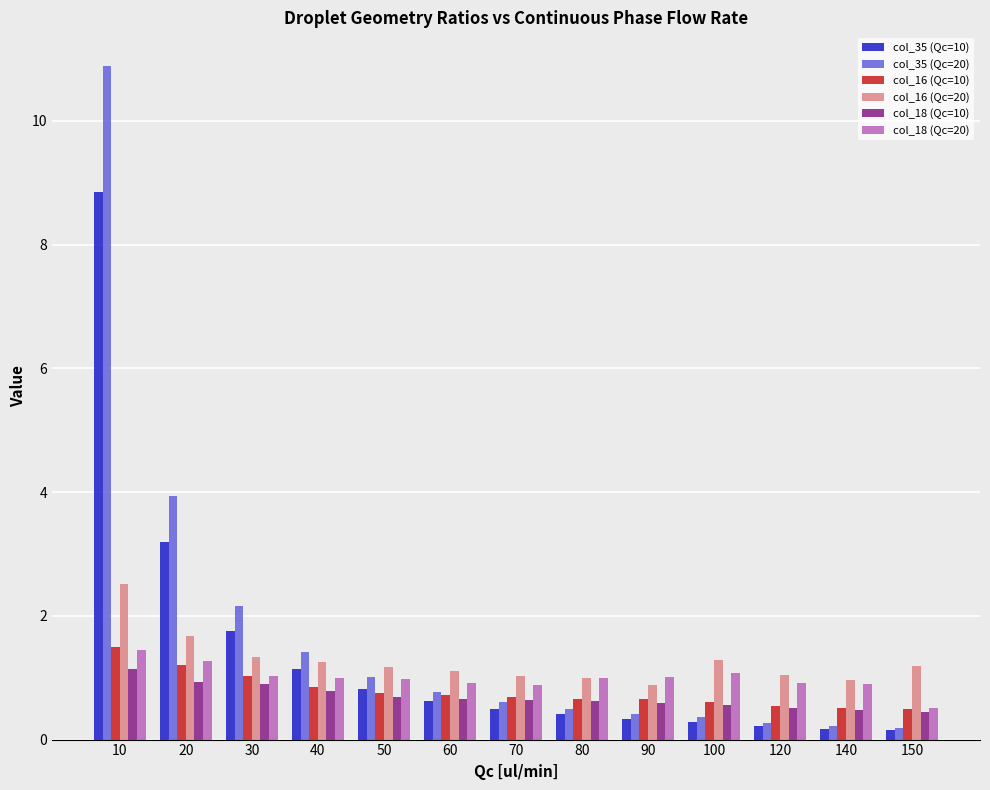

What is the sum of all col_18 (Qc=10) values?

8.9